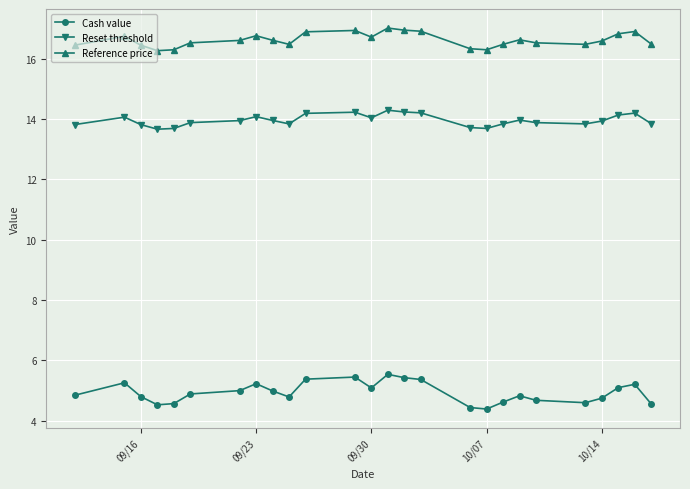

Does the chart display data point markers on the line(s)?

Yes